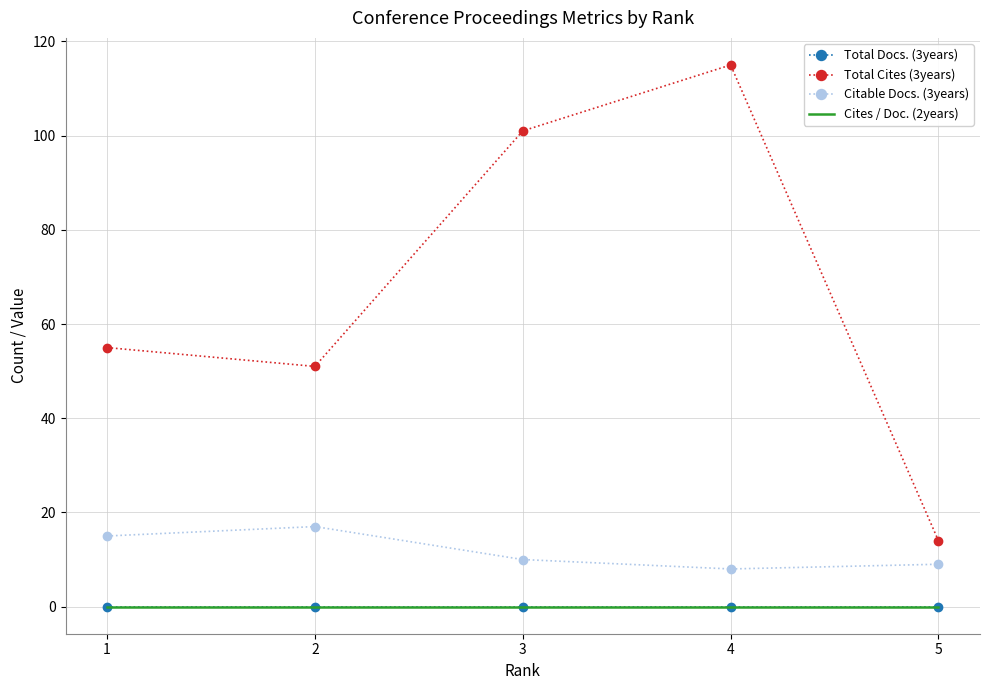

Between 5 and 1, which is larger?

5